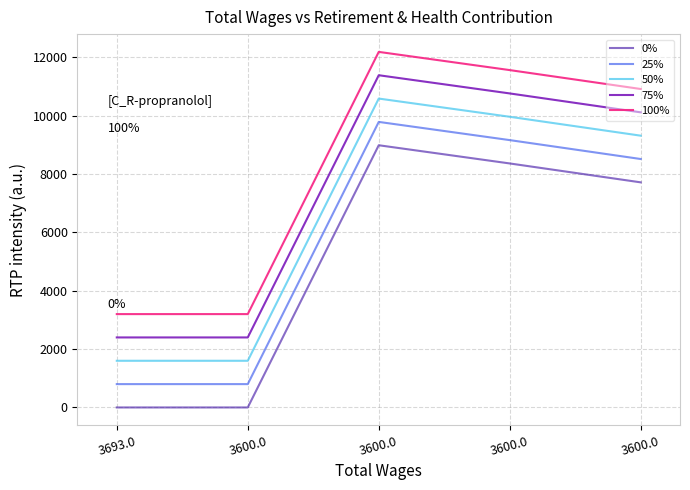

Is this an area chart (filled region under the line)?

No